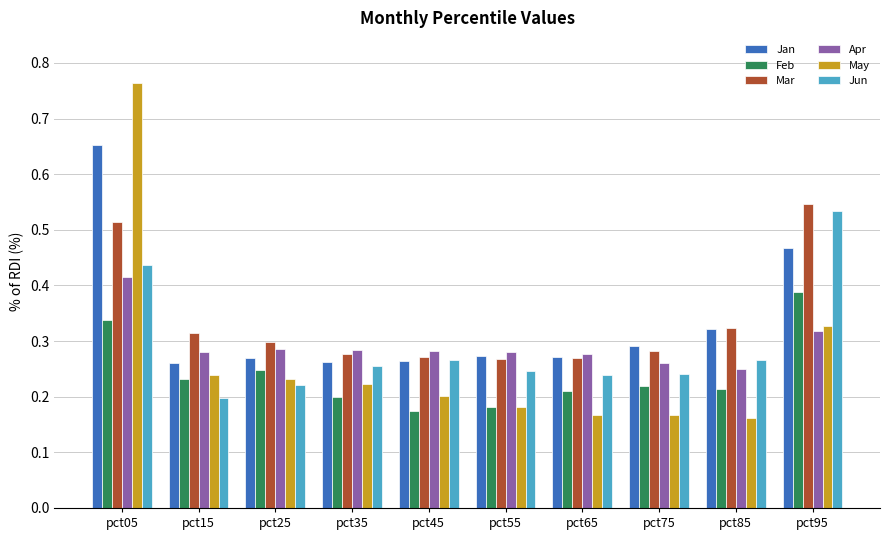

At how many categories does at least one series exceed 0?

10